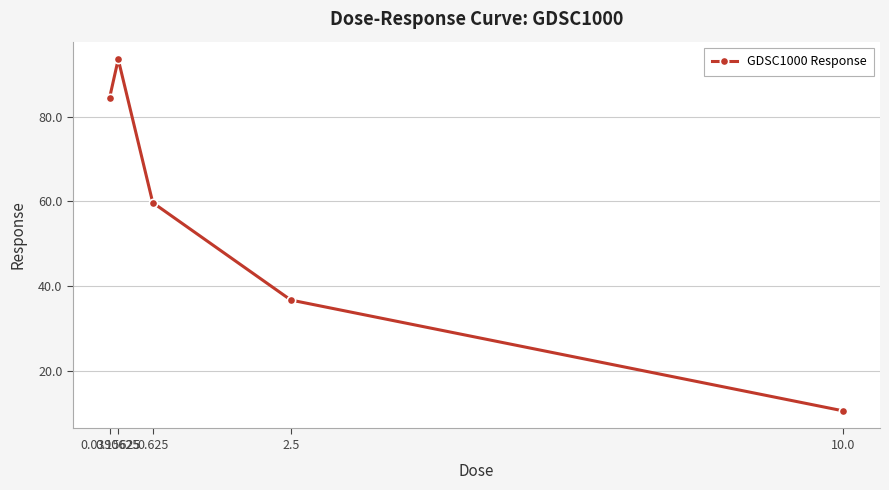

Rank the categories by value from highest to lowest.

0.15625, 0.0390625, 0.625, 2.5, 10.0